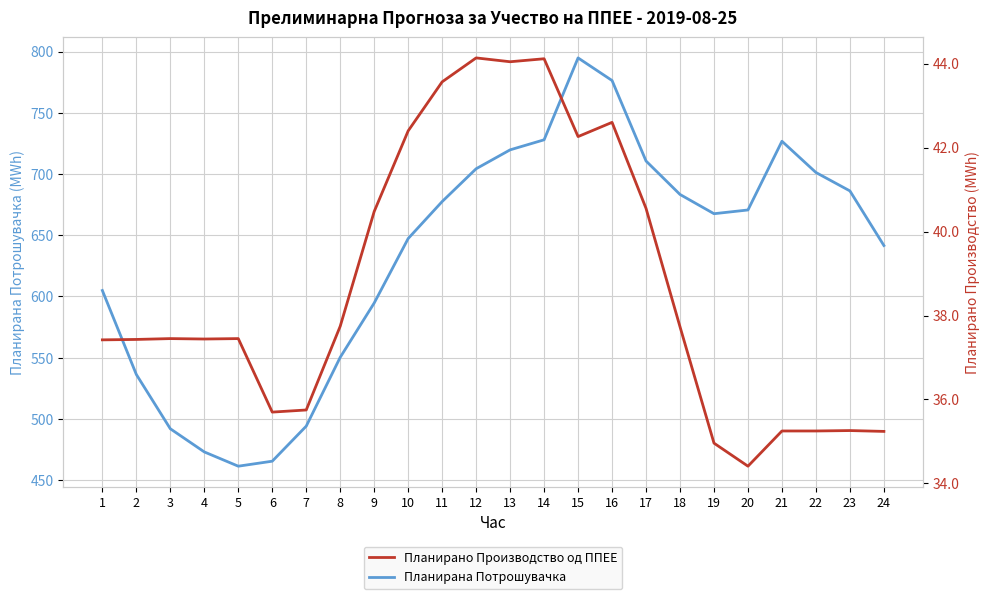

Reading left to right, extract all data points from this chart.

Планирана Потрошувачка: 1=604.9	2=536.3	3=492.0	4=473.1	5=461.4	6=465.5	7=494.1	8=550.3	9=594.7	10=647.3	11=677.5	12=704.3	13=719.7	14=727.9	15=794.8	16=776.3	17=710.6	18=683.3	19=667.6	20=670.6	21=726.8	22=701.2	23=686.2	24=641.6
Планирано Производство од ППЕЕ: 1=37.4	2=37.4	3=37.5	4=37.4	5=37.5	6=35.7	7=35.8	8=37.7	9=40.5	10=42.4	11=43.6	12=44.1	13=44.0	14=44.1	15=42.3	16=42.6	17=40.6	18=37.7	19=35.0	20=34.4	21=35.3	22=35.3	23=35.3	24=35.2